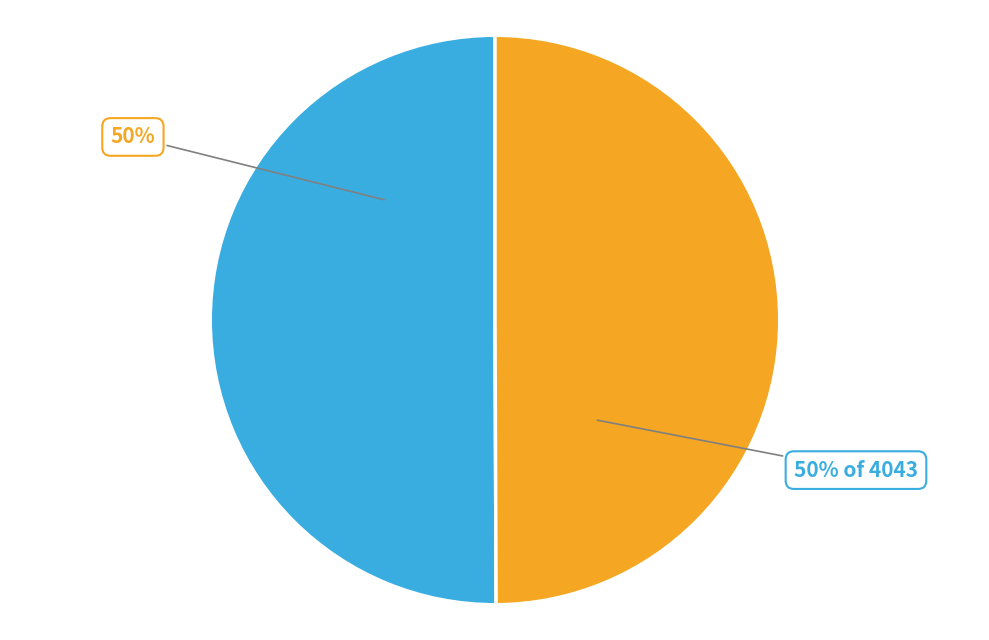

To the nearest percent, what is the average slice percentage?

50%